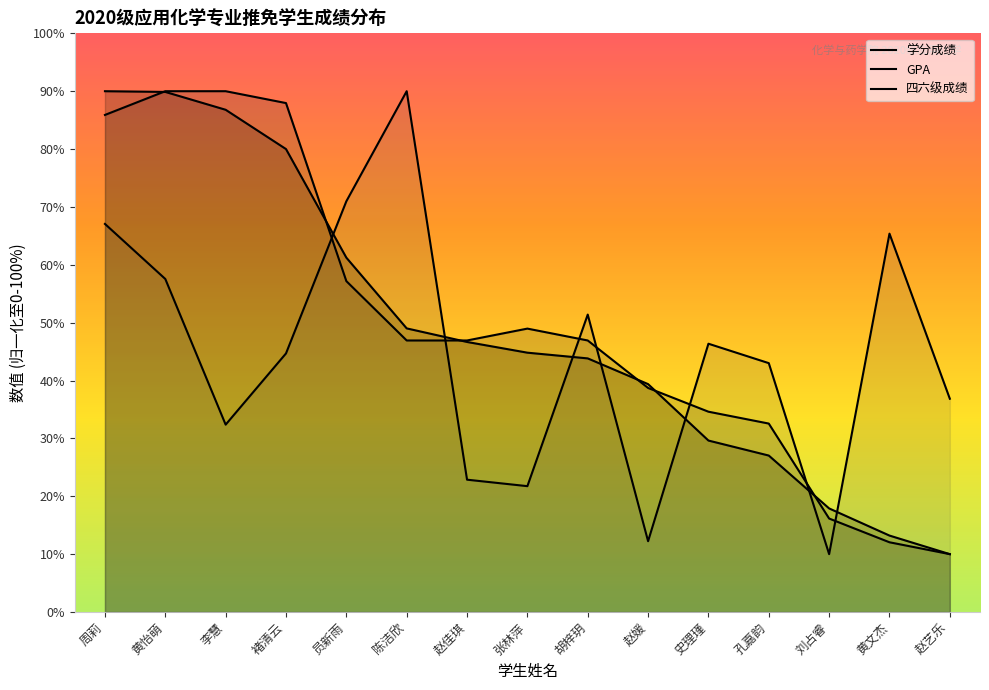

At which category is the sum across all series the highest?

周莉